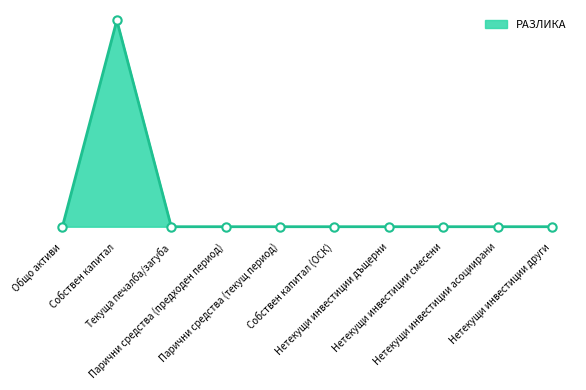

Rank the categories by value from highest to lowest.

Собствен капитал, Общо активи, Текуща печалба/загуба, Парични средства (предходен период), Парични средства (текущ период), Собствен капитал (ОСК), Нетекущи инвестиции дъщерни, Нетекущи инвестиции смесени, Нетекущи инвестиции асоциирани, Нетекущи инвестиции други